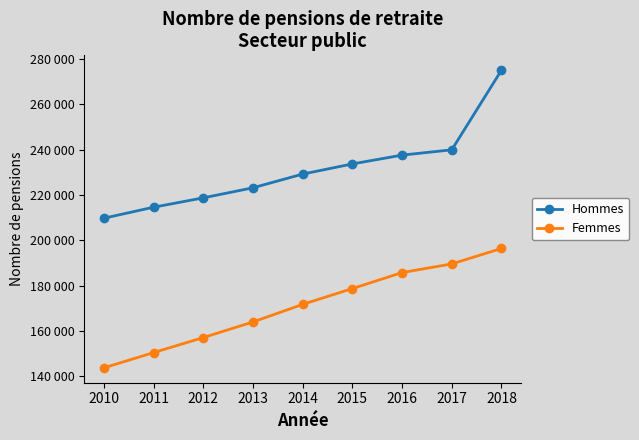

True or false: Femmes has more than 0 interior local peaks.

False